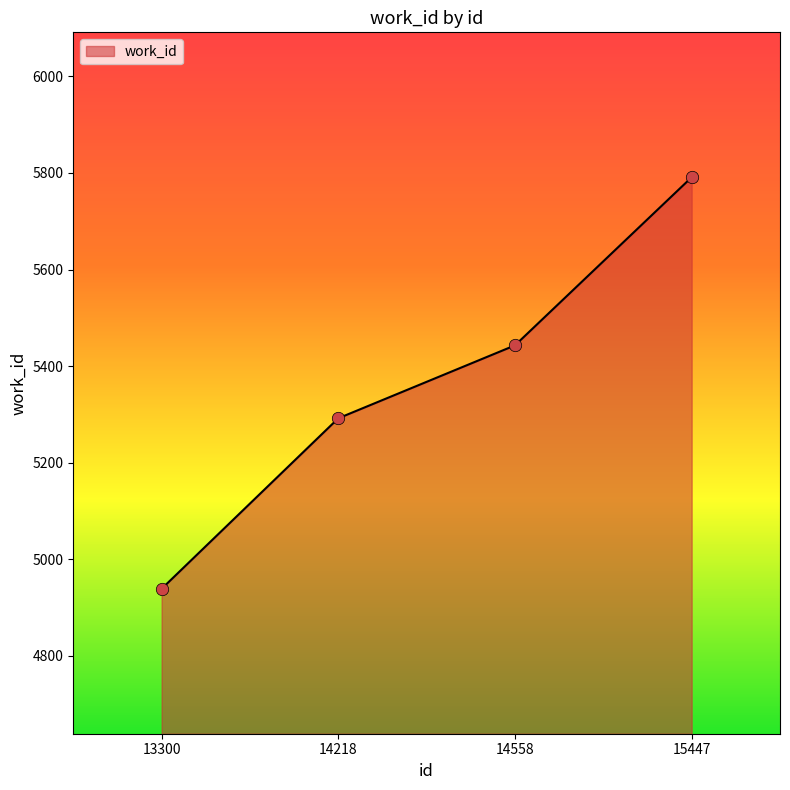

Approximately how many times larger is the value at 14218 compared to 13300?

1.1